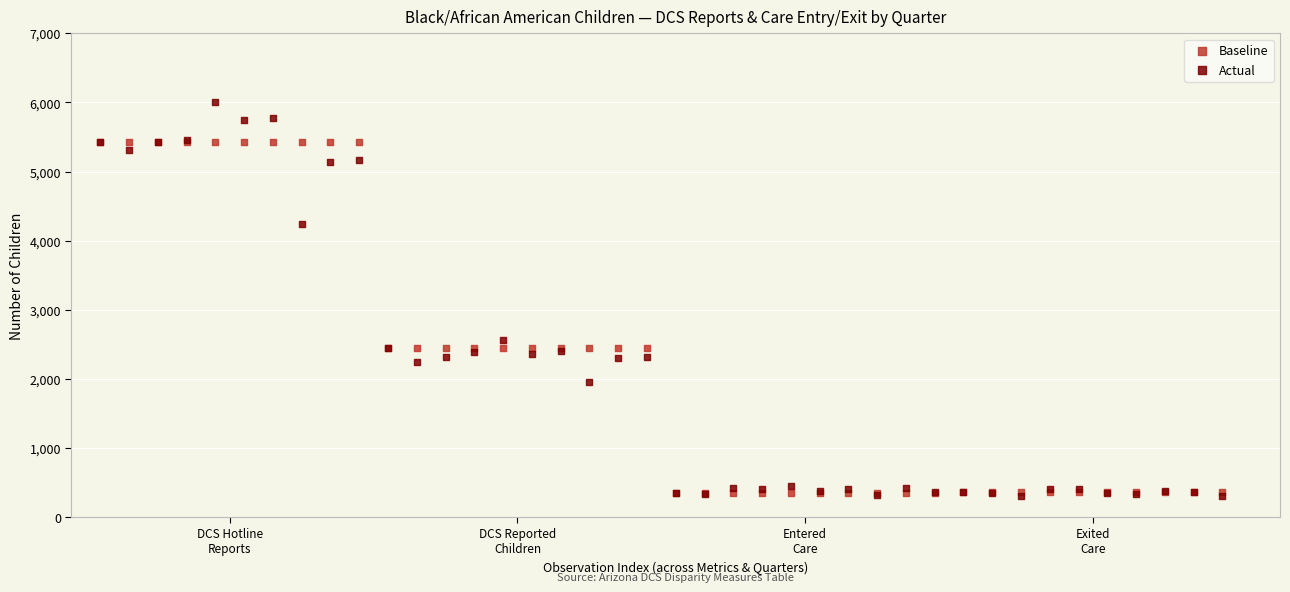

Across all series, what Y value is closest to 3157?

2567